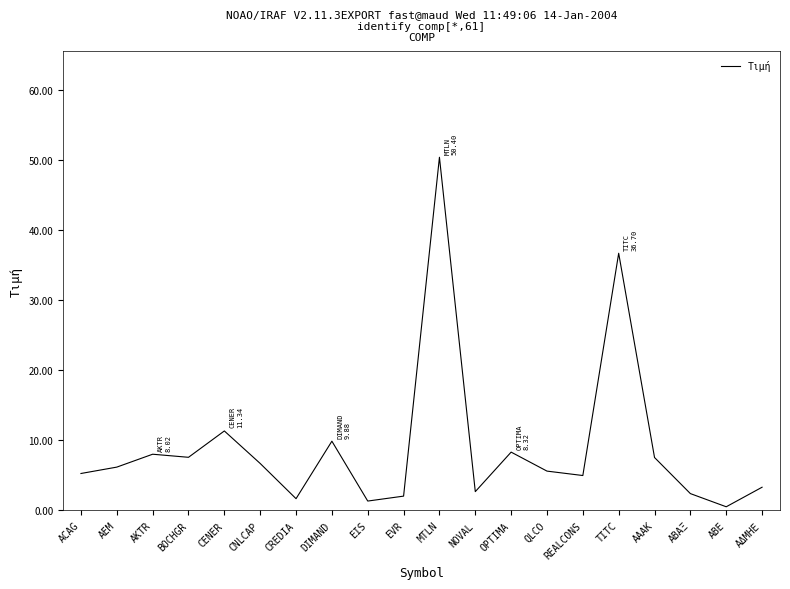

Is it true that the value at ΑΑΑΚ is 7.5?

True